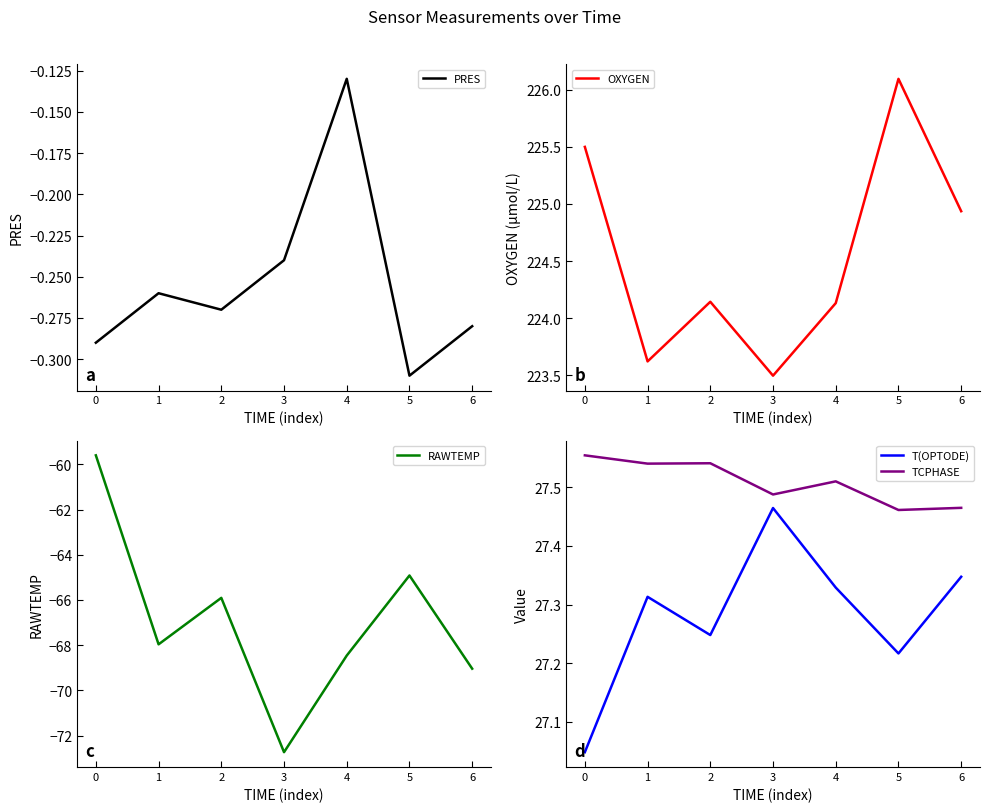

Is it true that T(OPTODE) equals 37.4 at 4?

False